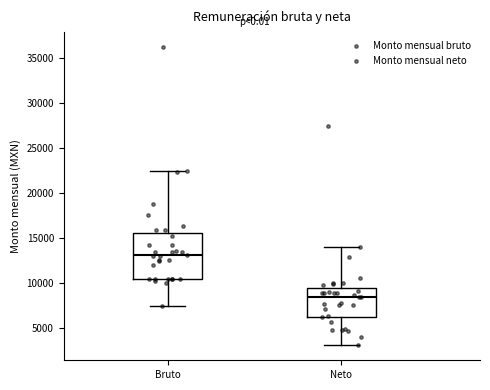

Reading left to right, read every box against the y-axis: the position of its median line, the range the box covers, and the ends of its whiskers. The values are not printed on the chart, so give them approximately, as read against the axis.

Bruto: median 13000, box 10500 to 15500, whiskers 7500 to 22500
Neto: median 8500, box 6000 to 9500, whiskers 3000 to 14000